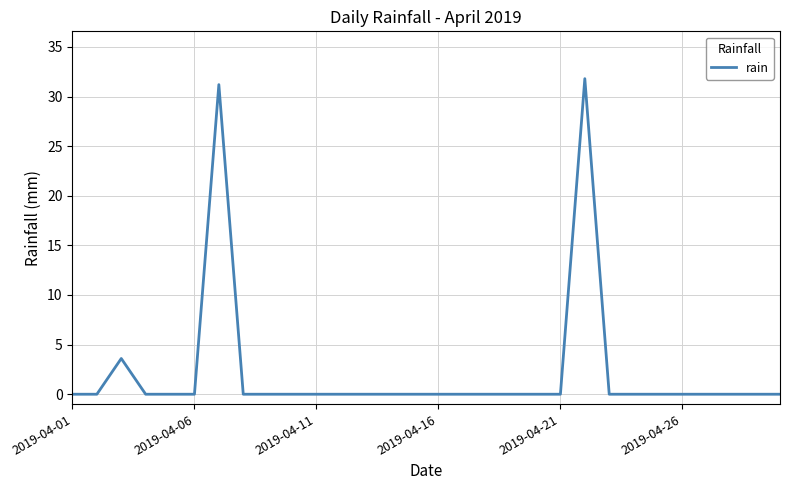

What is the maximum value shown in the chart?

31.8